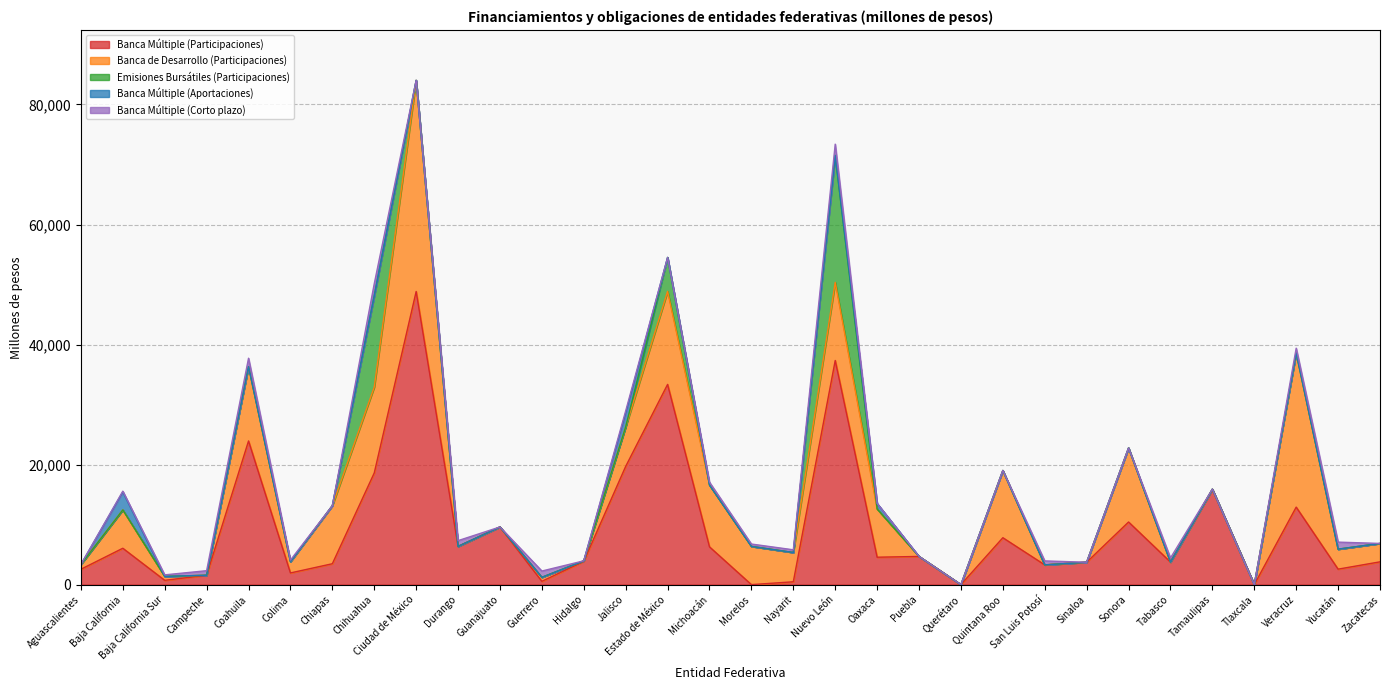

Is the value of Banca Múltiple (Aportaciones) at Chiapas greater than the value of Emisiones Bursátiles (Participaciones) at Sinaloa?

No